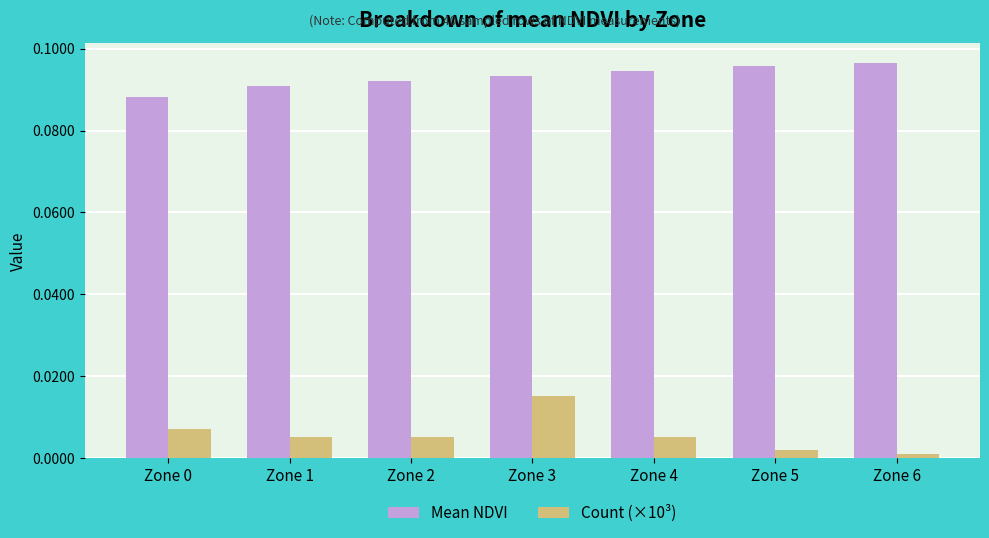

Between Zone 3 and Zone 5, which series saw the biggest shift?

Count (×10³)